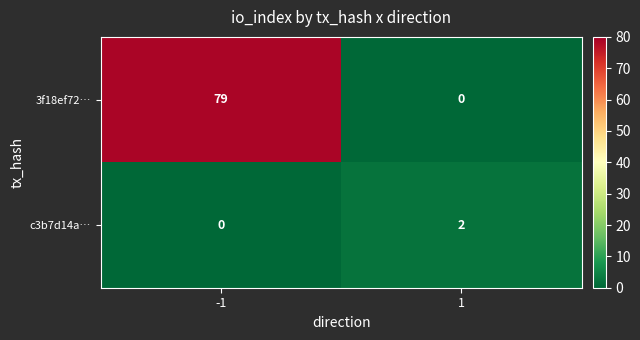

What is the sum of all 3f18ef72… values?

79